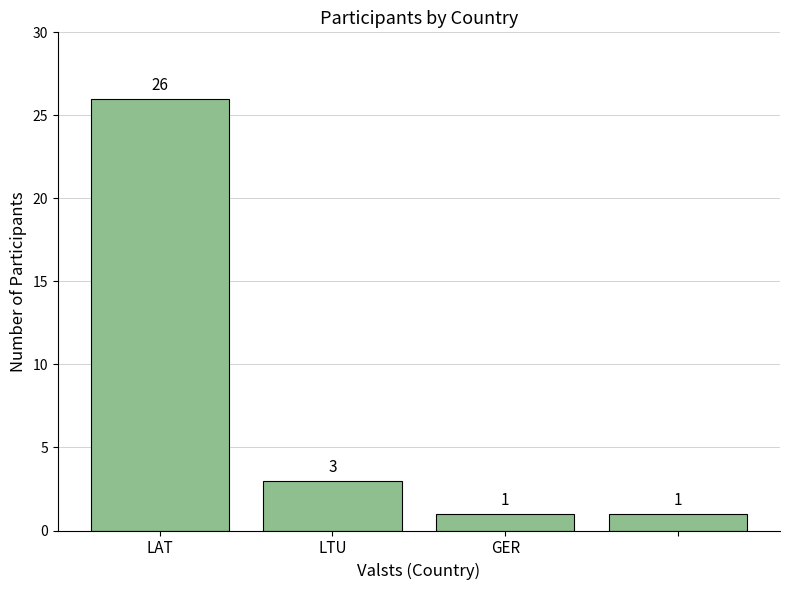

What is the greatest value displayed?

26